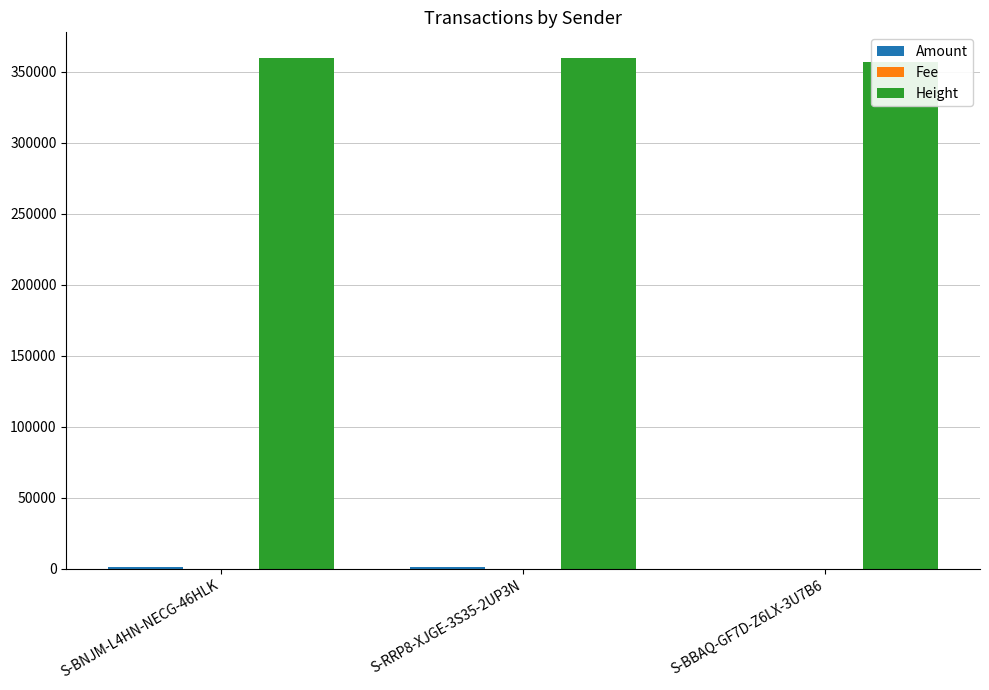

What is the label of the 2nd bar from the left?

S-RRP8-XJGE-3S35-2UP3N